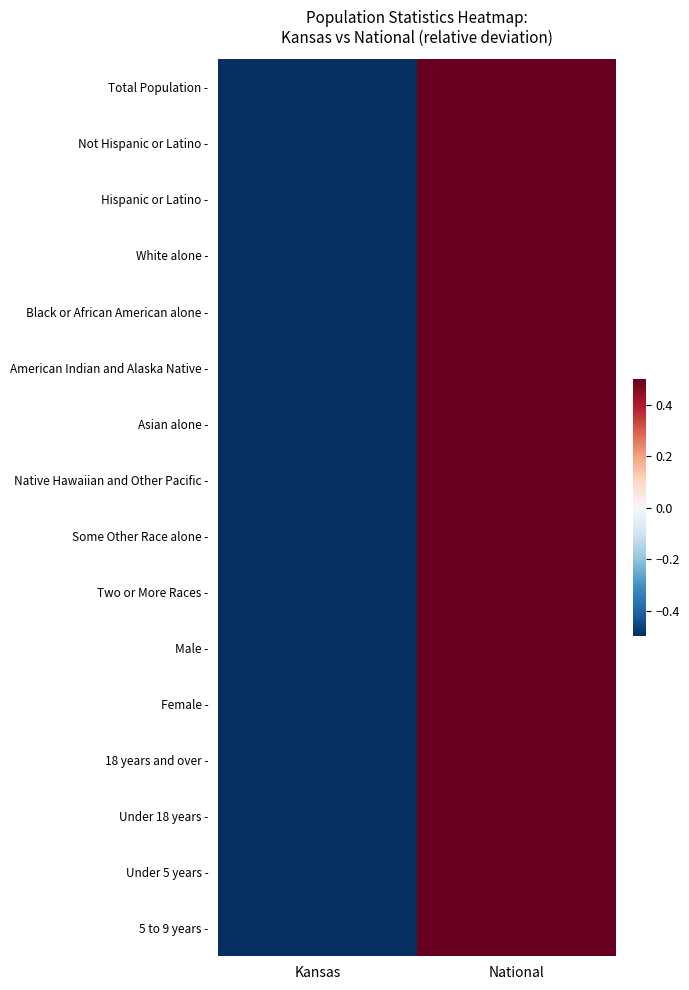

At how many categories does at least one series exceed 0?

1